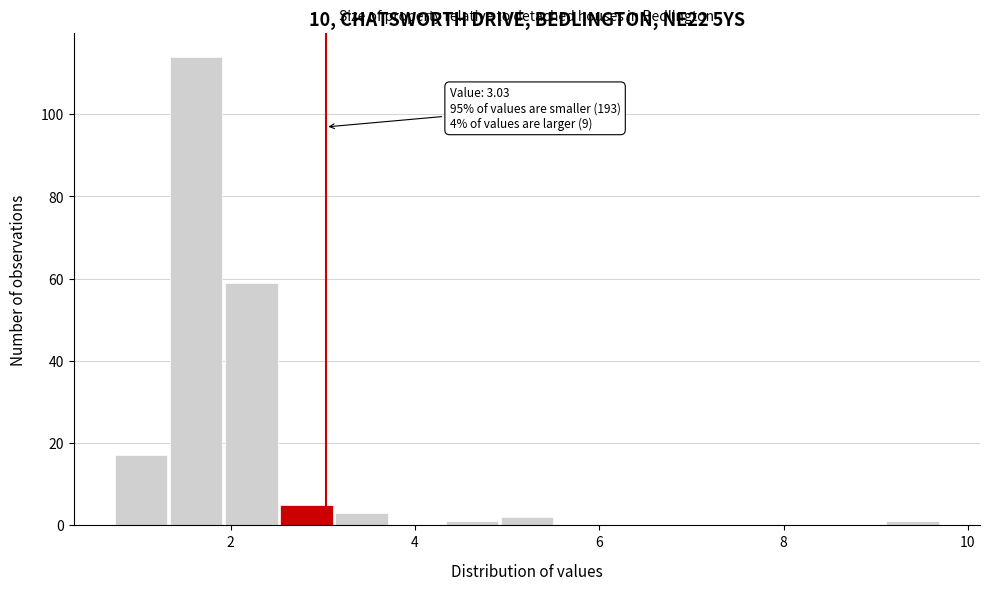

Read against the x-axis, roughly where is the centre of the tallest bar?

1.6